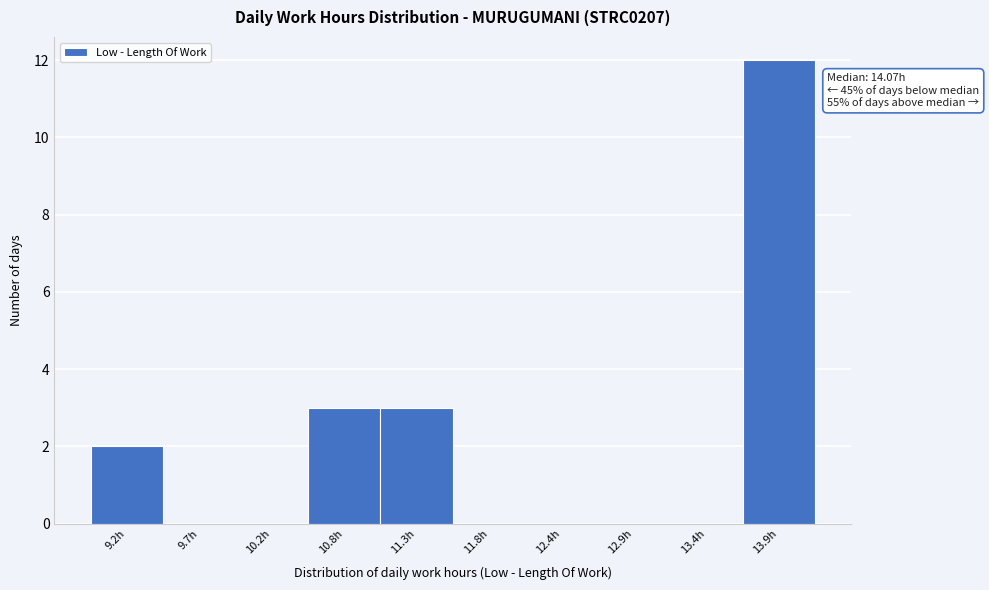

Reading left to right, extract all data points from this chart.

9.2h=2	9.7h=0	10.2h=0	10.8h=3	11.3h=3	11.8h=0	12.4h=0	12.9h=0	13.4h=0	13.9h=12